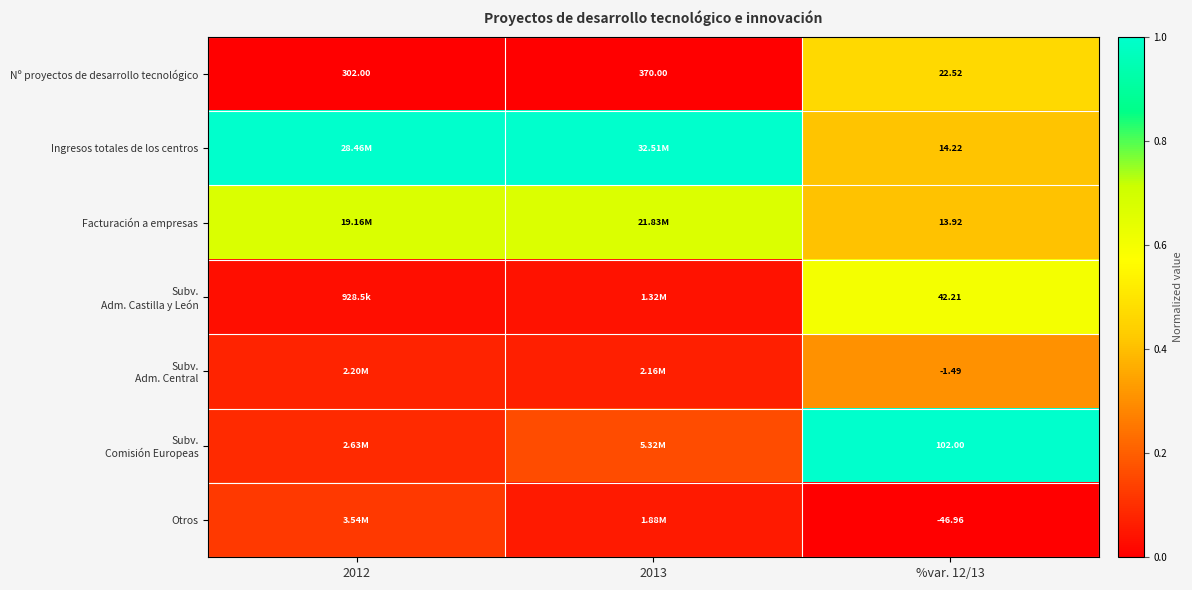

How many data points in Nº proyectos de desarrollo tecnológico are less than 302?

1